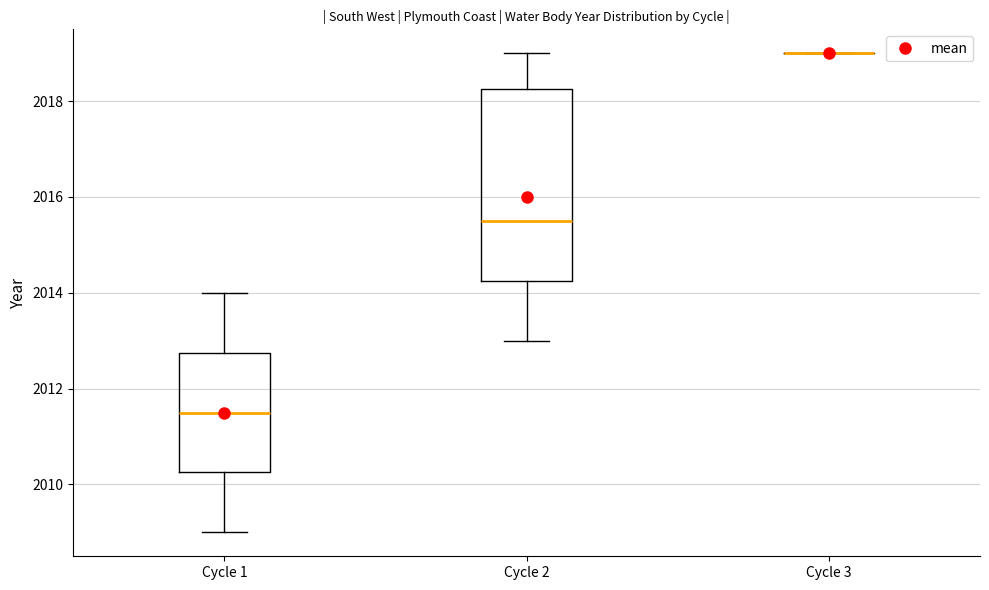

Where is the upper edge of the box for Cycle 2 on the y-axis? The values are not printed on the chart, so give them approximately, as read against the axis.

2018.2